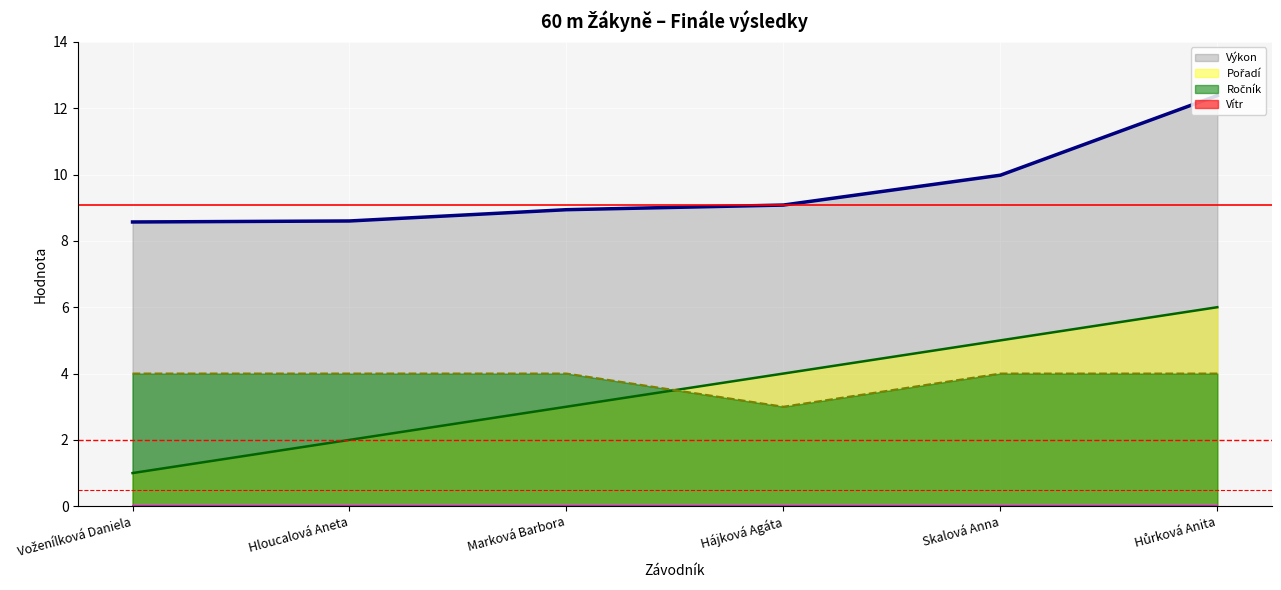

At which label is Výkon closest to 10?

Skalová Anna